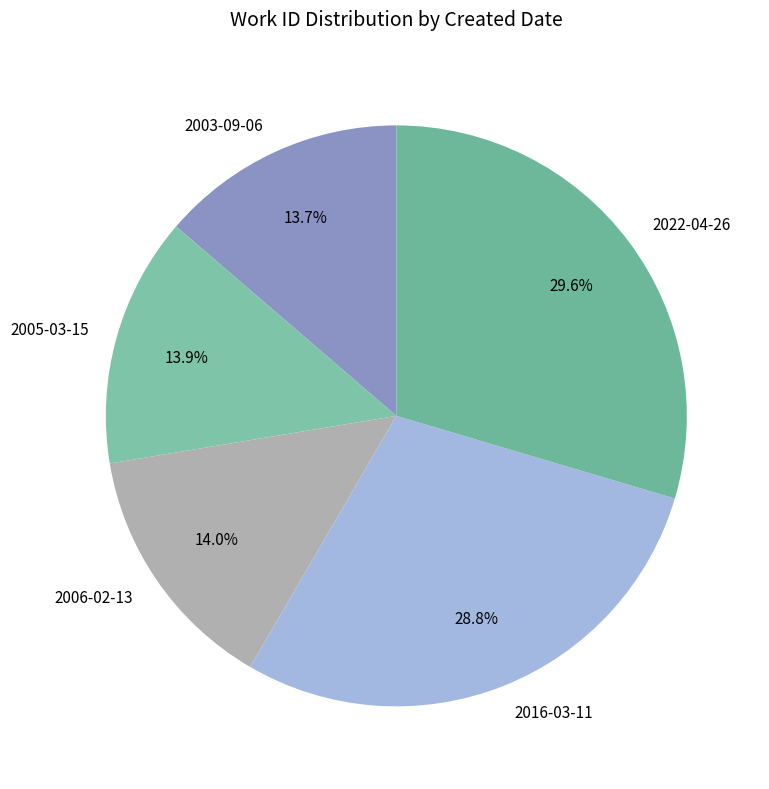

The 2003-09-06 slice represents 25% of the pie. True or false?

False